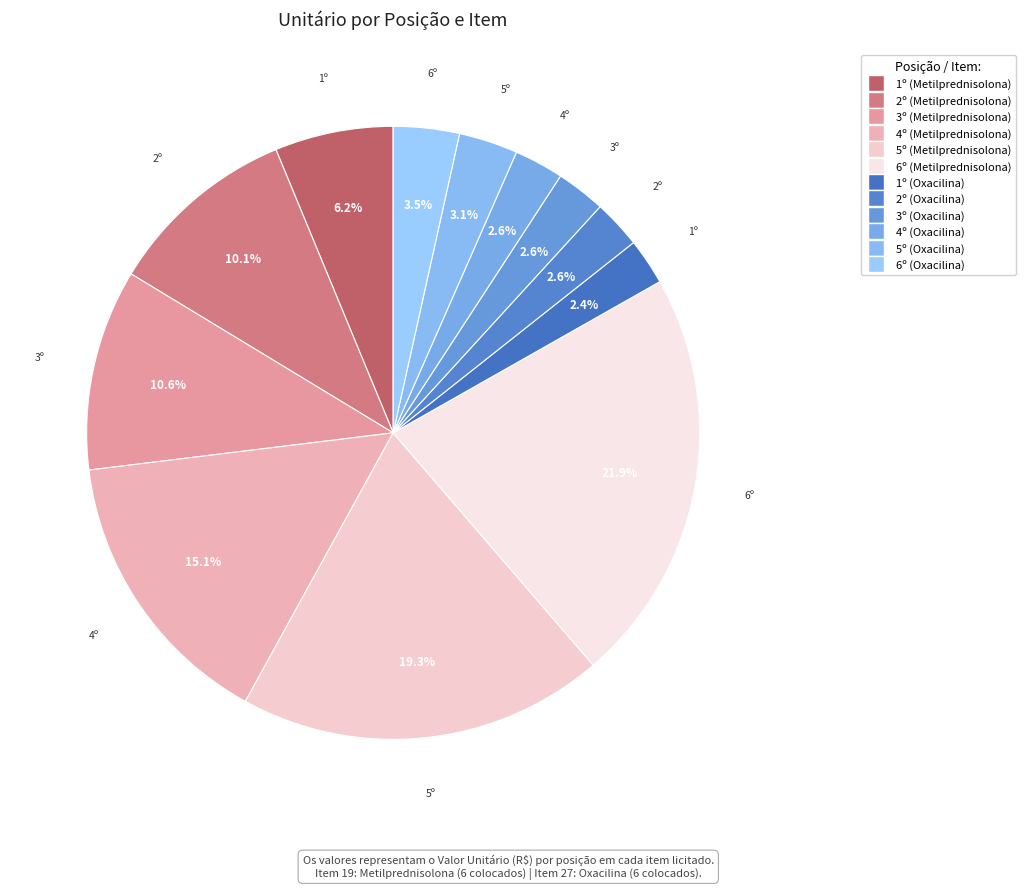

Rank the categories by value from highest to lowest.

6º (Metilprednisolona), 5º (Metilprednisolona), 4º (Metilprednisolona), 3º (Metilprednisolona), 2º (Metilprednisolona), 1º (Metilprednisolona), 6º (Oxacilina), 5º (Oxacilina), 4º (Oxacilina), 3º (Oxacilina), 2º (Oxacilina), 1º (Oxacilina)